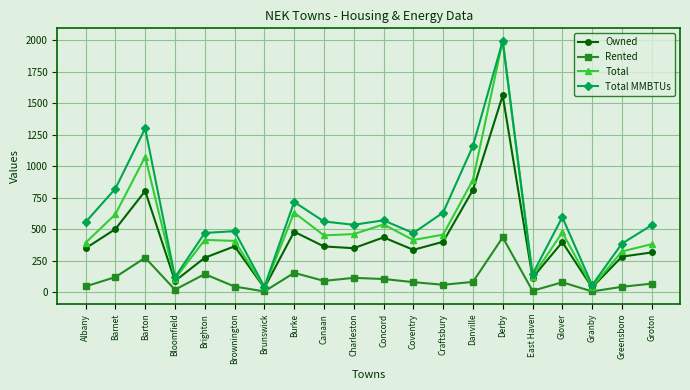

What is the smallest value displayed?

4.0